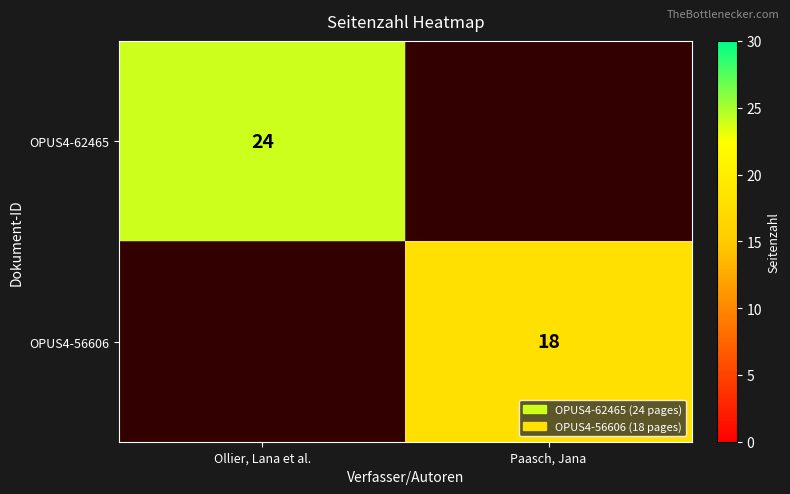

The OPUS4-56606 series shows 18 at Paasch, Jana. True or false?

True